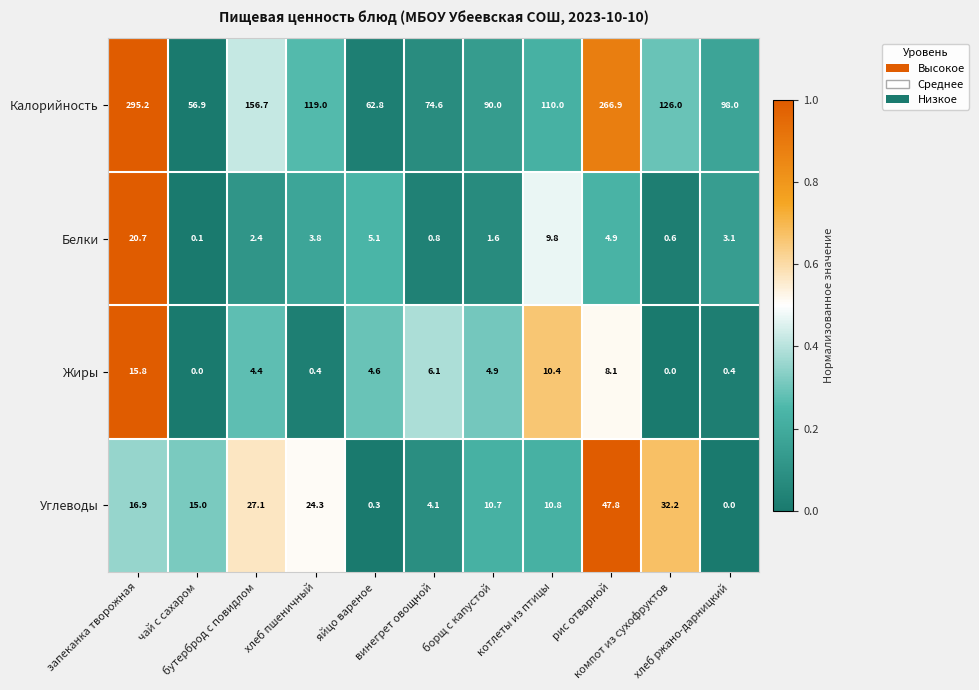

What is the maximum value shown in the chart?

295.2